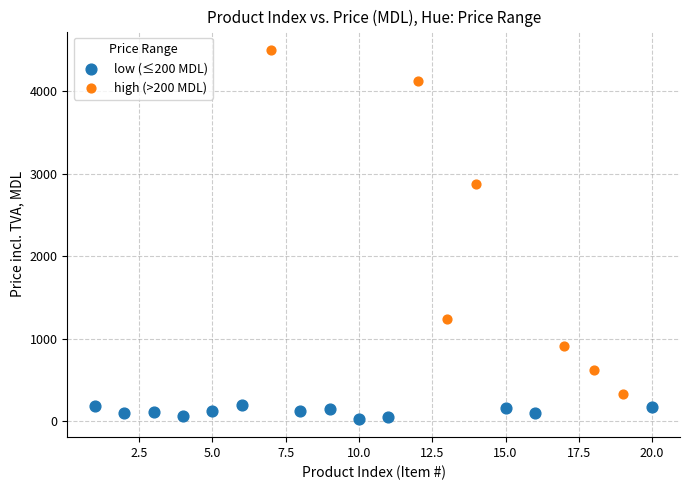

Which series has the widest spread of Y values?

high (>200 MDL)